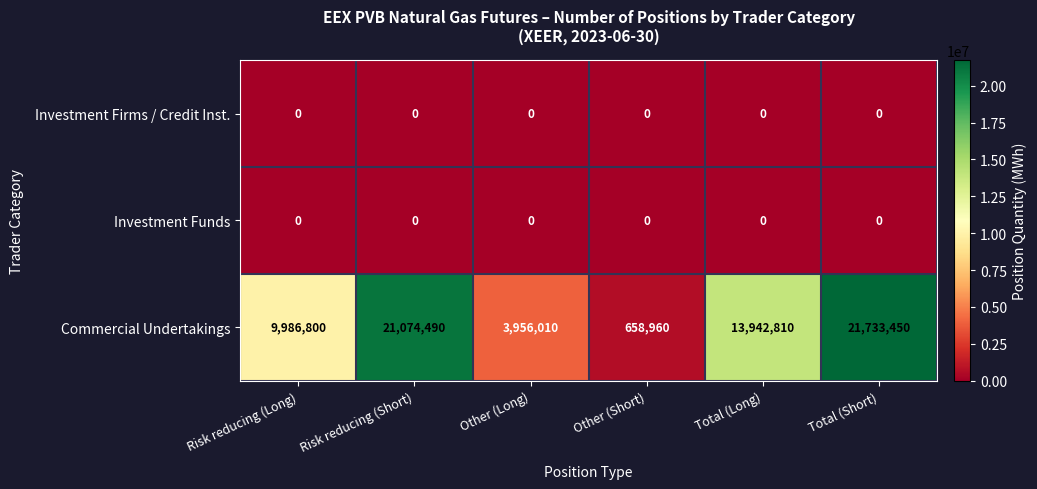

At which category is the sum across all series the highest?

Total (Short)